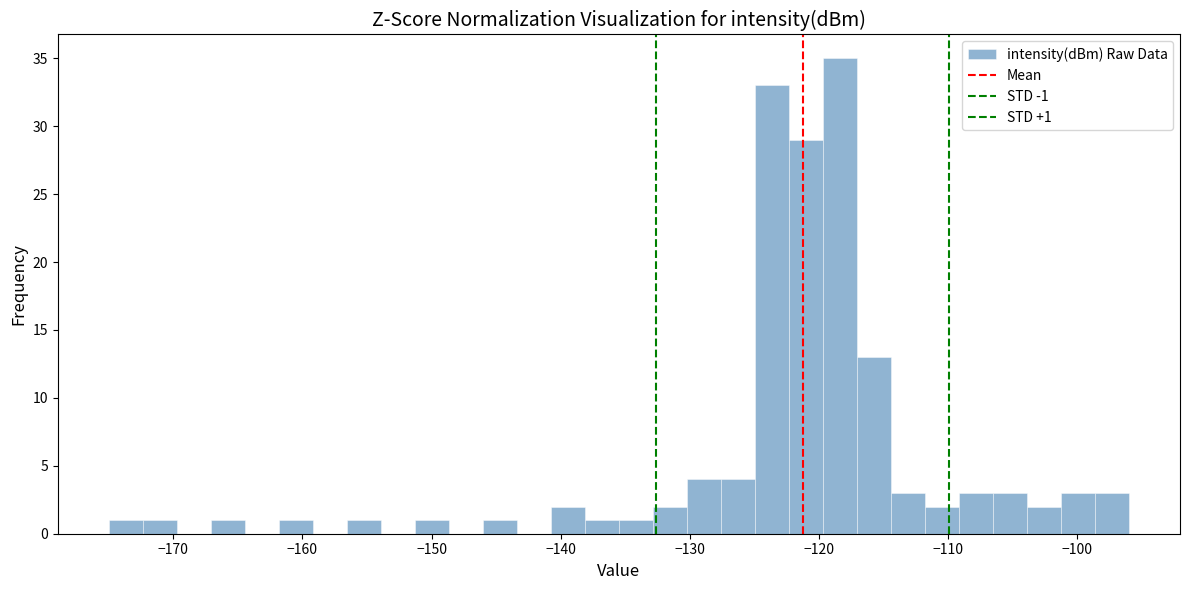

Around what value on the x-axis is the tallest bar? Give the approximate position of its centre, as read against the axis.

-118